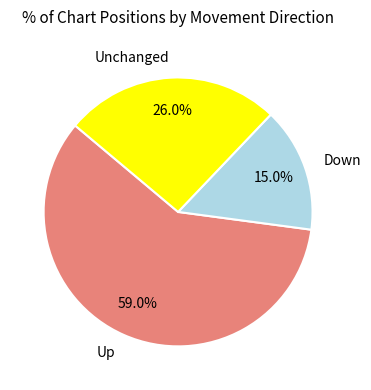

To the nearest percent, what is the average slice percentage?

33%